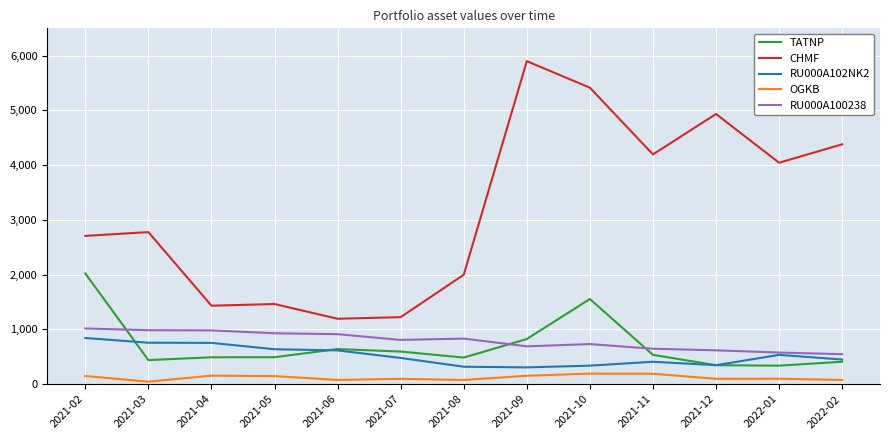

True or false: RU000A100238 and CHMF cross at least once.

False